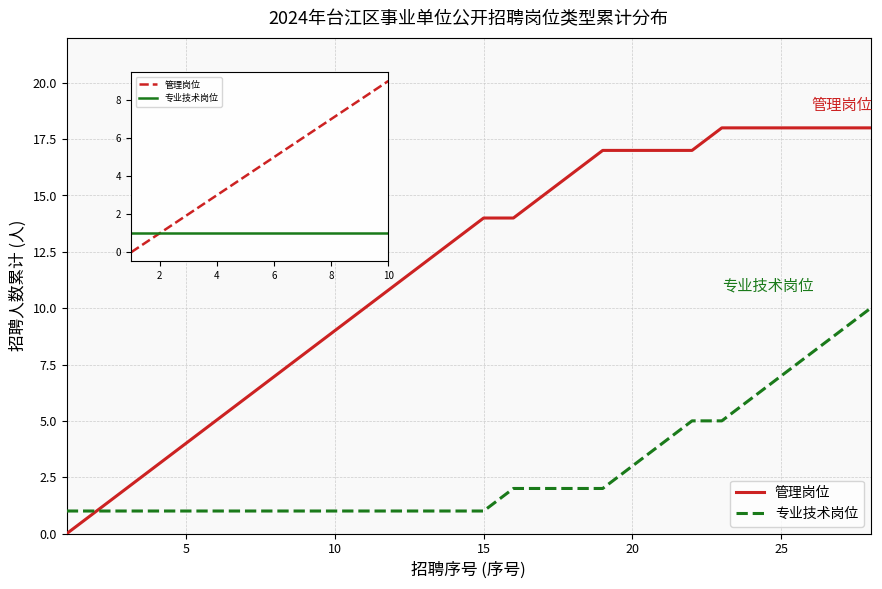

Reading left to right, list all the values displayed in this chart.

管理岗位: 0	1	2	3	4	5	6	7	8	9	10	11	12	13	14	14	15	16	17	17	17	17	18	18	18	18	18	18
专业技术岗位: 1	1	1	1	1	1	1	1	1	1	1	1	1	1	1	2	2	2	2	3	4	5	5	6	7	8	9	10